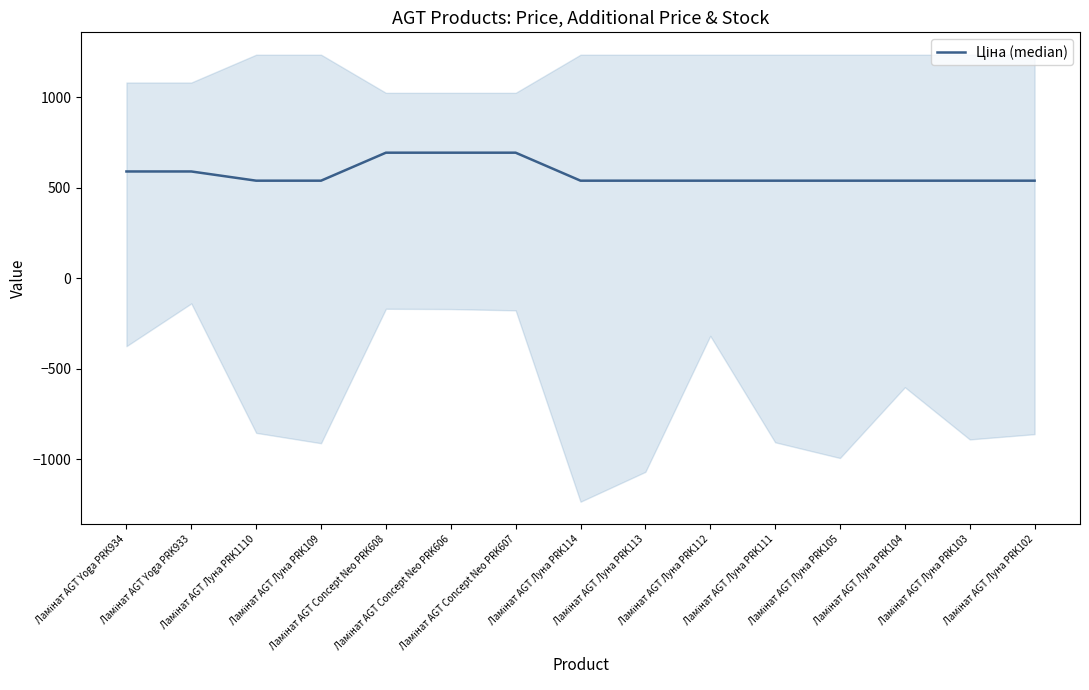

Reading right to left, transcribe all the data shown in this chart.

Ламінат AGT Луна PRK102=539.0	Ламінат AGT Луна PRK103=539.0	Ламінат AGT Луна PRK104=539.0	Ламінат AGT Луна PRK105=539.0	Ламінат AGT Луна PRK111=539.0	Ламінат AGT Луна PRK112=539.0	Ламінат AGT Луна PRK113=539.0	Ламінат AGT Луна PRK114=539.0	Ламінат AGT Concept Neo PRK607=693.7	Ламінат AGT Concept Neo PRK606=693.7	Ламінат AGT Concept Neo PRK608=693.7	Ламінат AGT Луна PRK109=539.0	Ламінат AGT Луна PRK1110=539.0	Ламінат AGT Yoga PRK933=589.9	Ламінат AGT Yoga PRK934=589.9